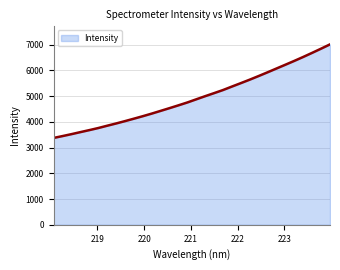

What is the difference between the maximum and second lowest values?

3562.7